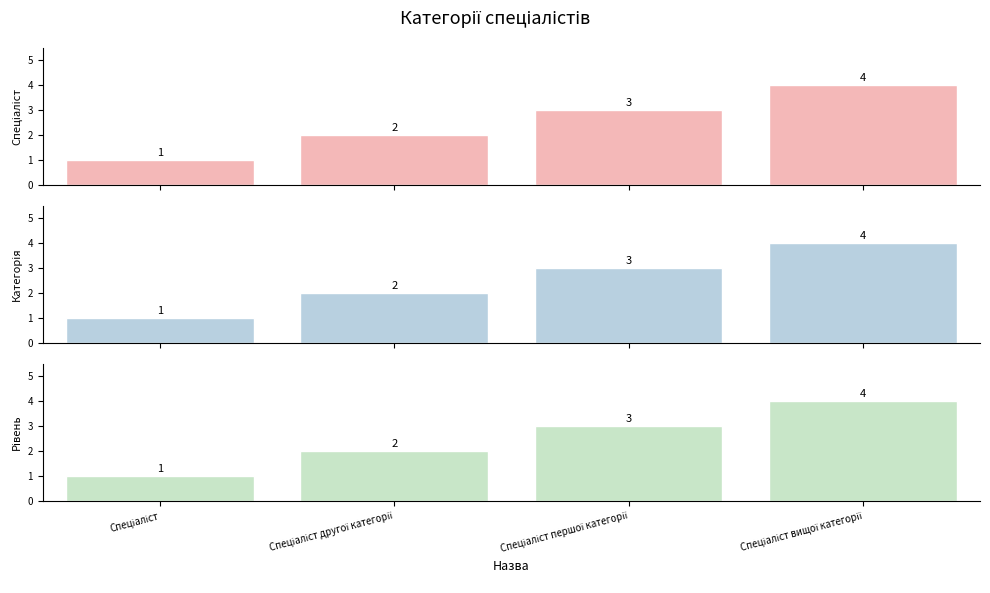

What is the sum of the values at Спеціаліст першої категорії and Спеціаліст вищої категорії?

7